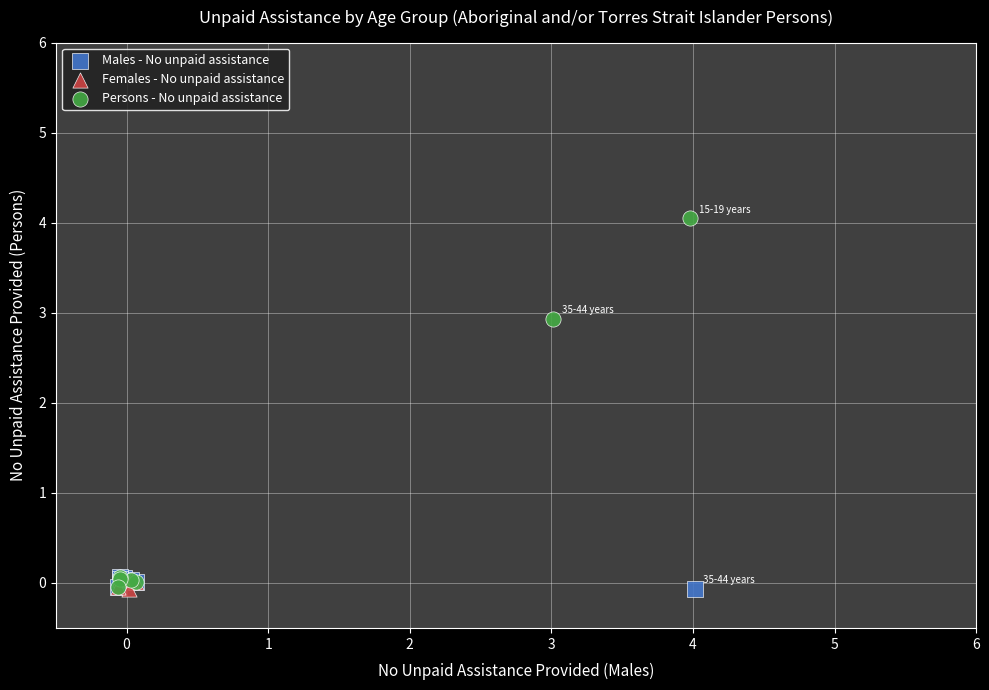

Which series has the widest spread of Y values?

Persons - No unpaid assistance